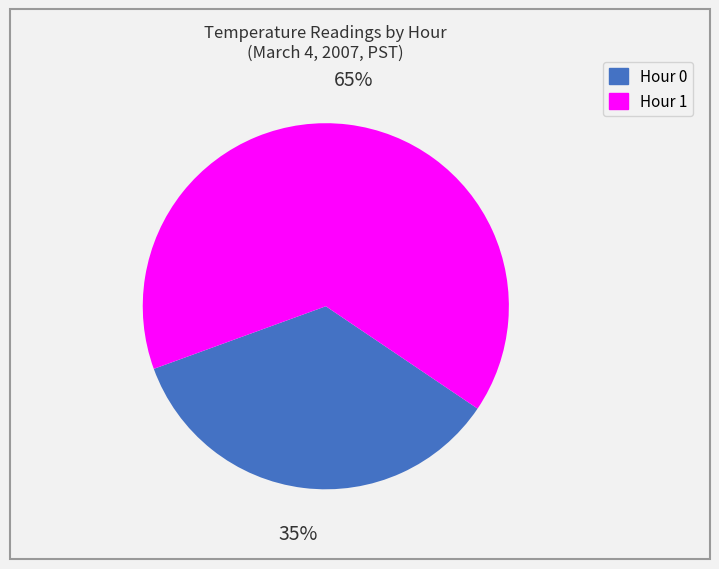

Combined, do Hour 1 and Hour 0 account for over 50%?

Yes